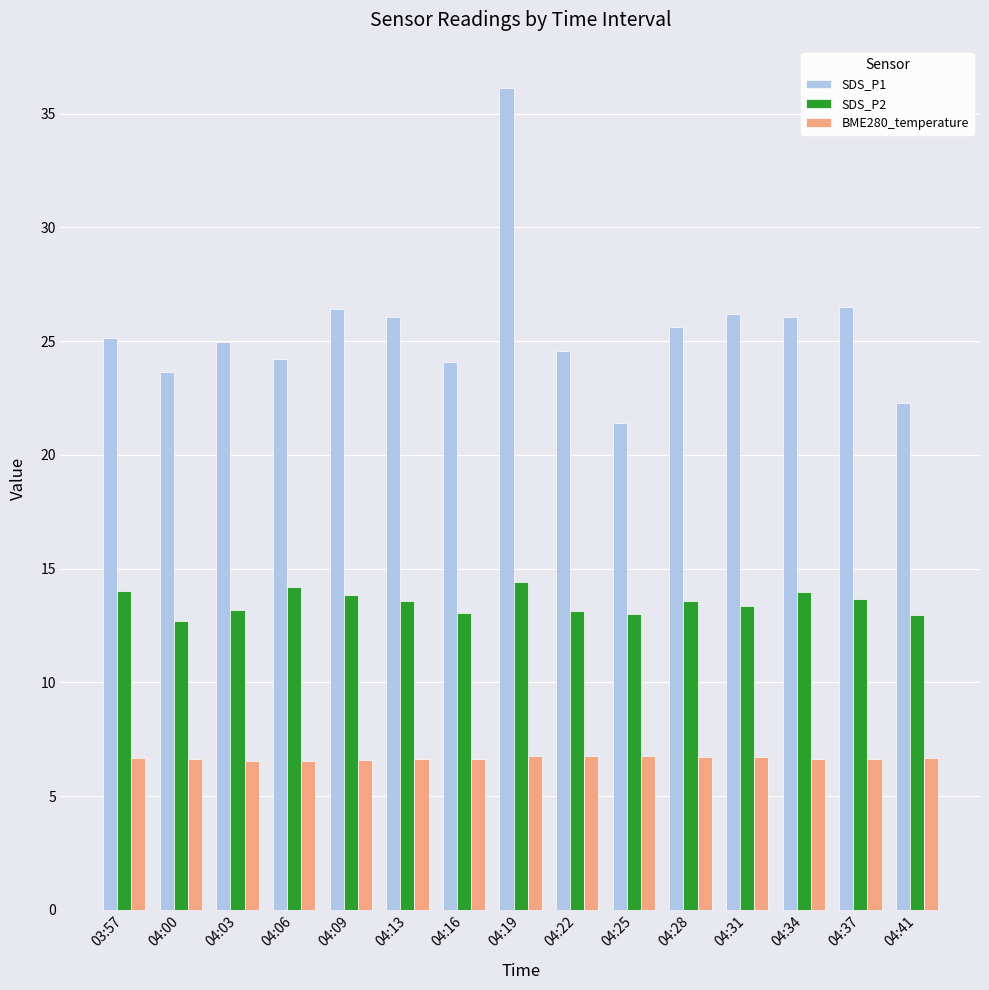

What is the average value of the SDS_P1 series?

25.6